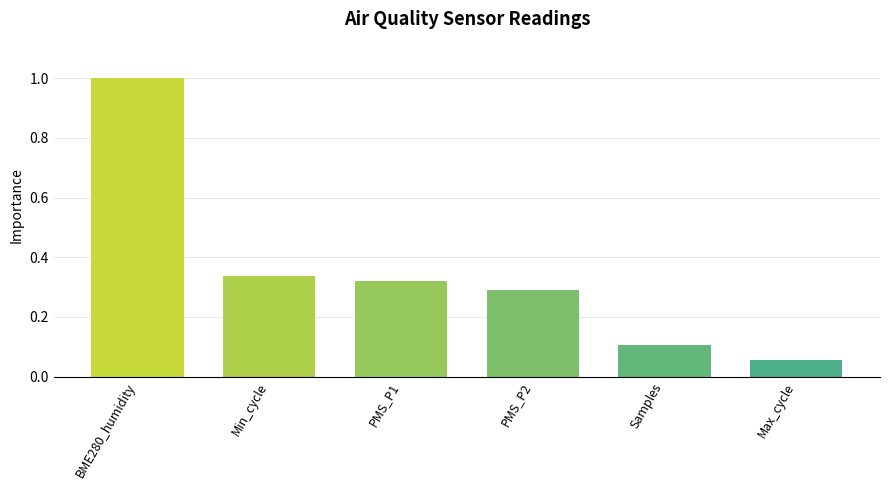

Which label corresponds to the largest value in the chart?

BME280_humidity